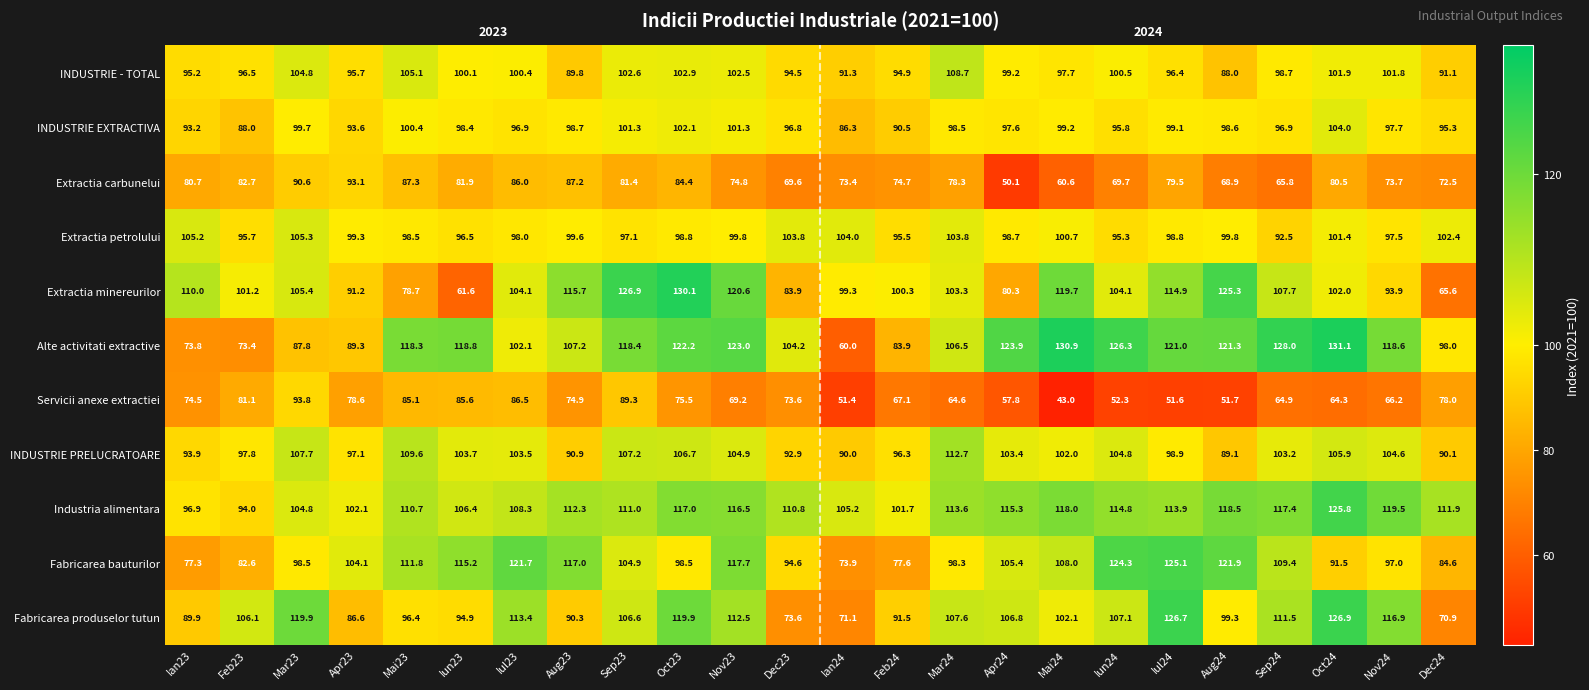

True or false: Extractia carbunelui has a value of 87.3 at Mai23.

True